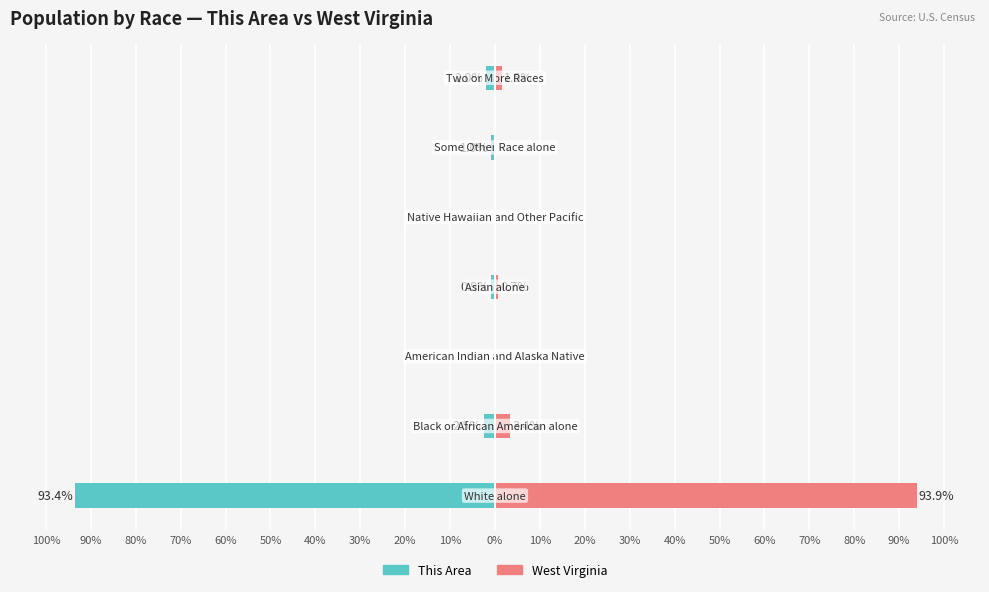

What is the lowest value of the This Area series?

-93.4